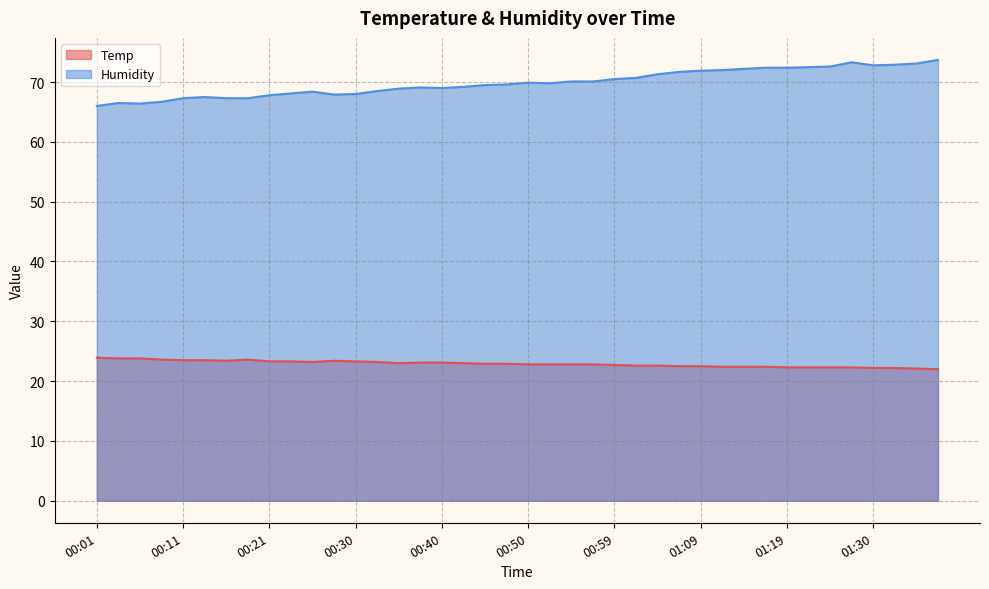

What is the value of the Humidity point at the 25th from the left?

70.5